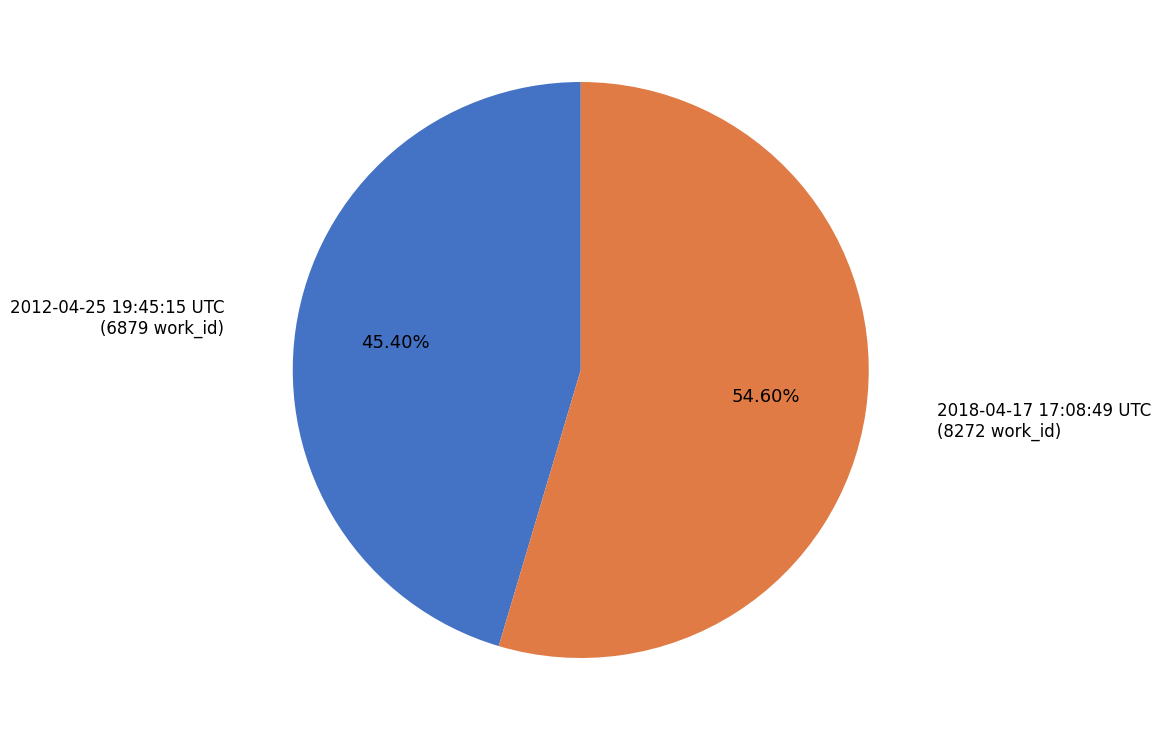

To the nearest percent, what is the difference between the 2018-04-17 17:08:49 UTC and 2012-04-25 19:45:15 UTC slice percentages?

9%